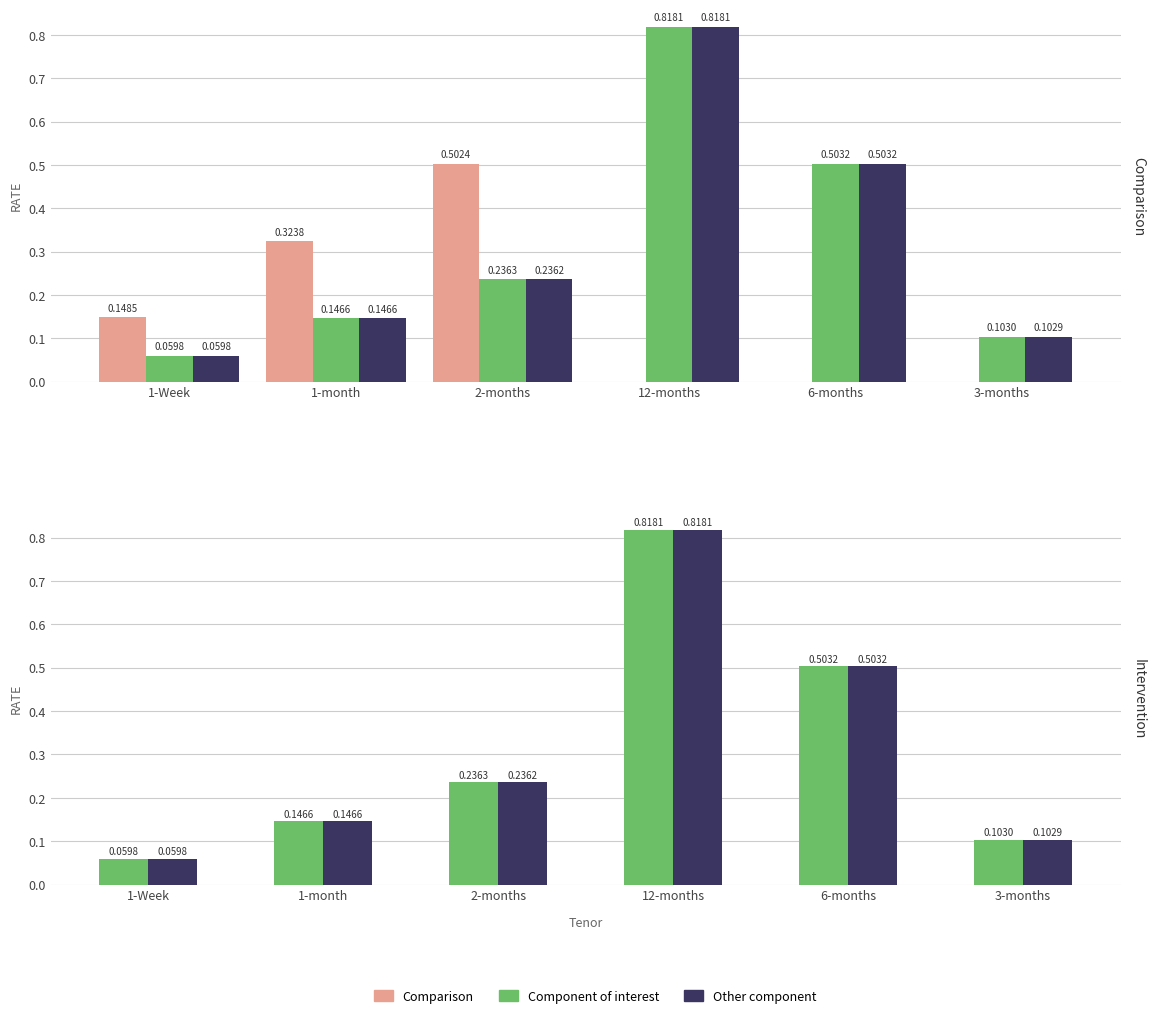

What is the spread (max minus min) of values at 3-months?

0.1